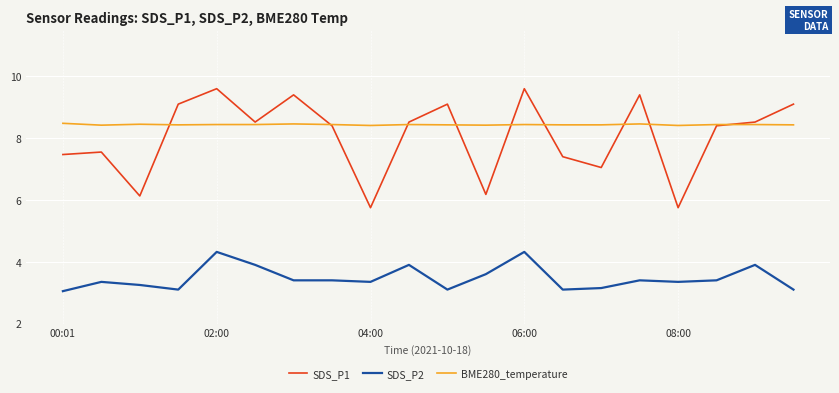

Rank the series by their maximum value, from highest to lowest.

SDS_P1, BME280_temperature, SDS_P2